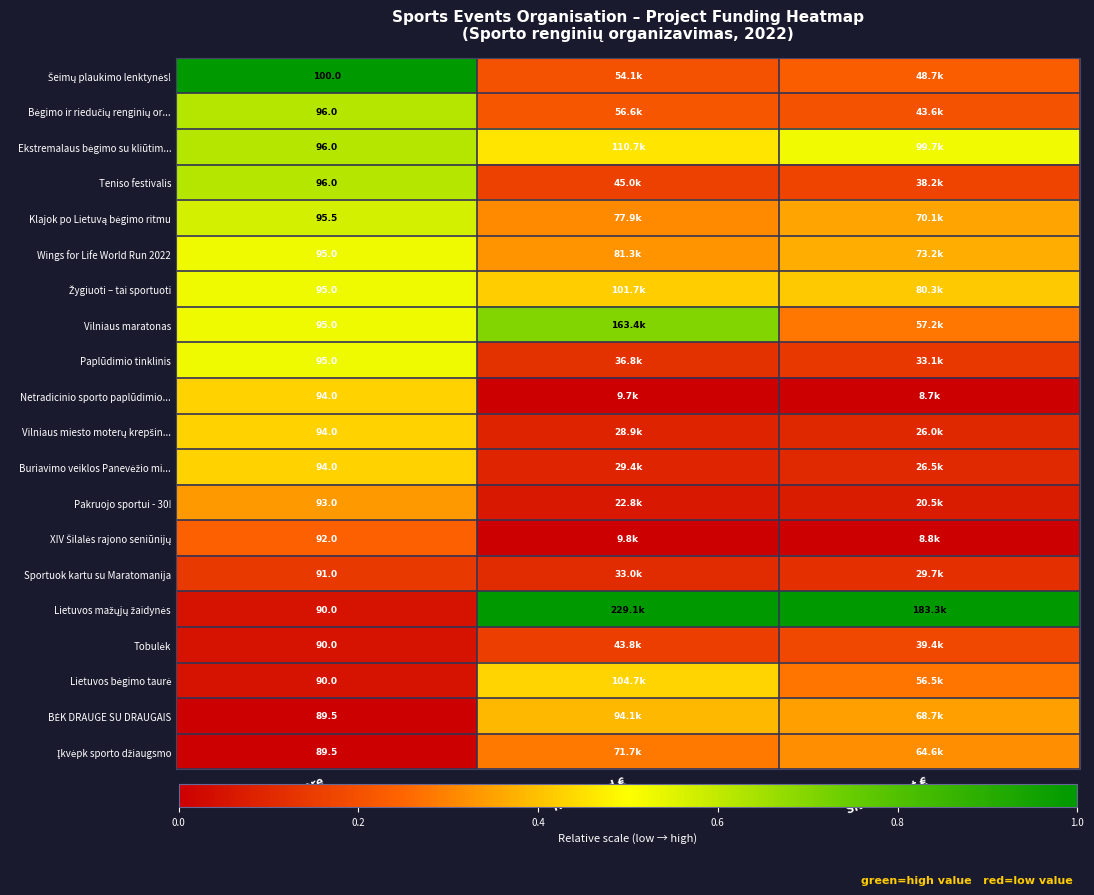

At which category does the chart reach its minimum across all series?

Requested €